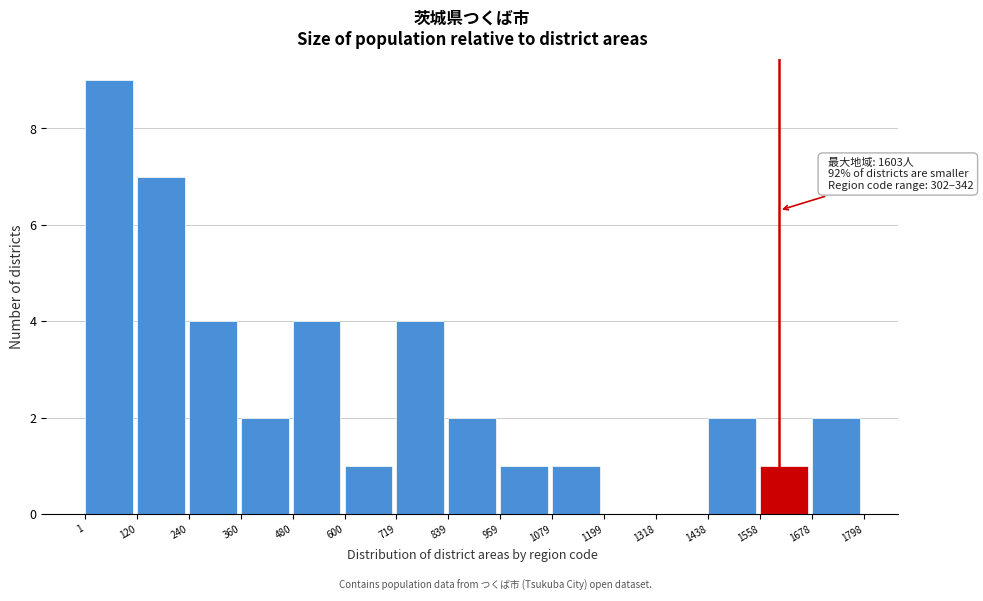

Over which range of the x-axis is the bar tallest?

1 to 120